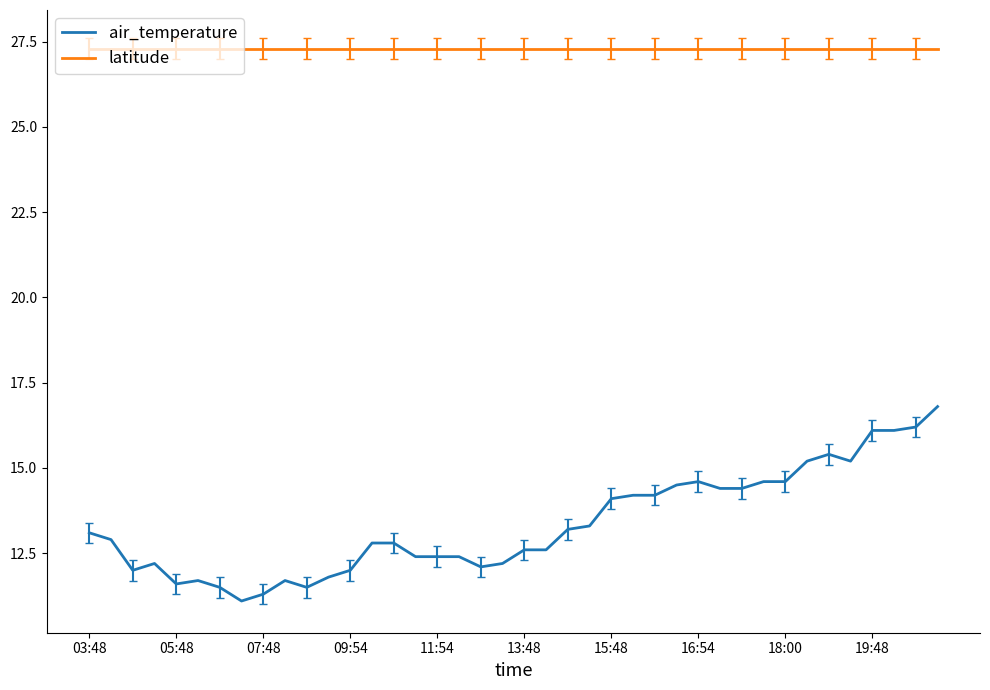

Count the number of data series in this chart.

2